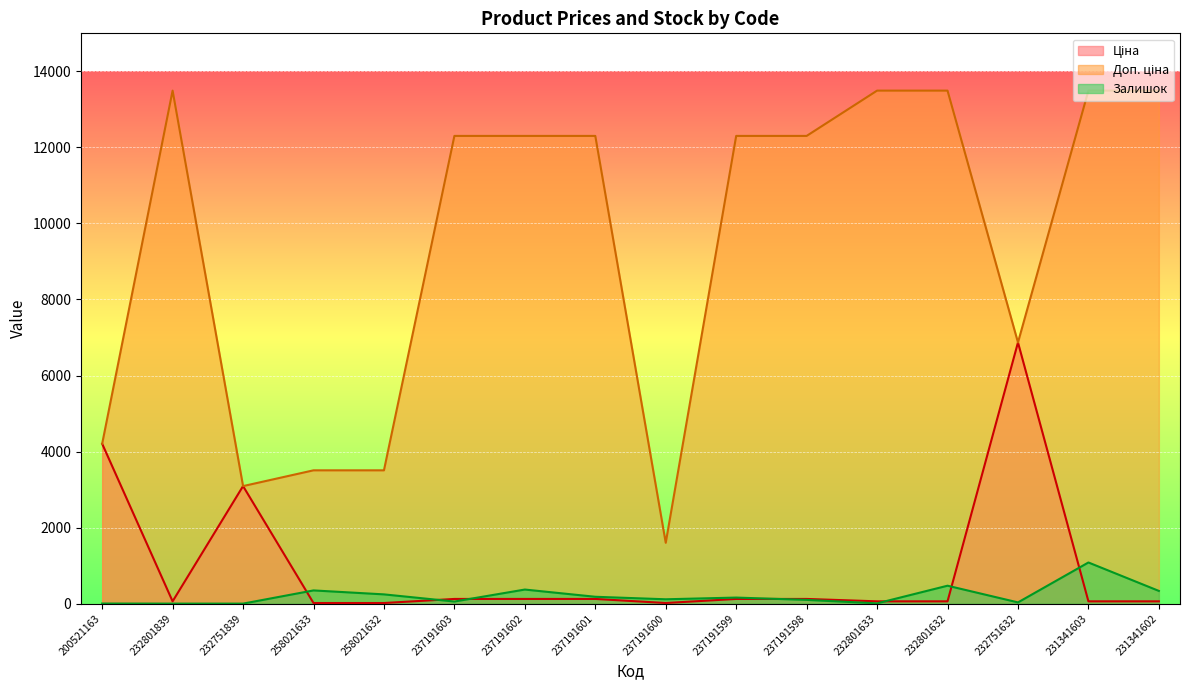

How many lines are shown in the chart?

3